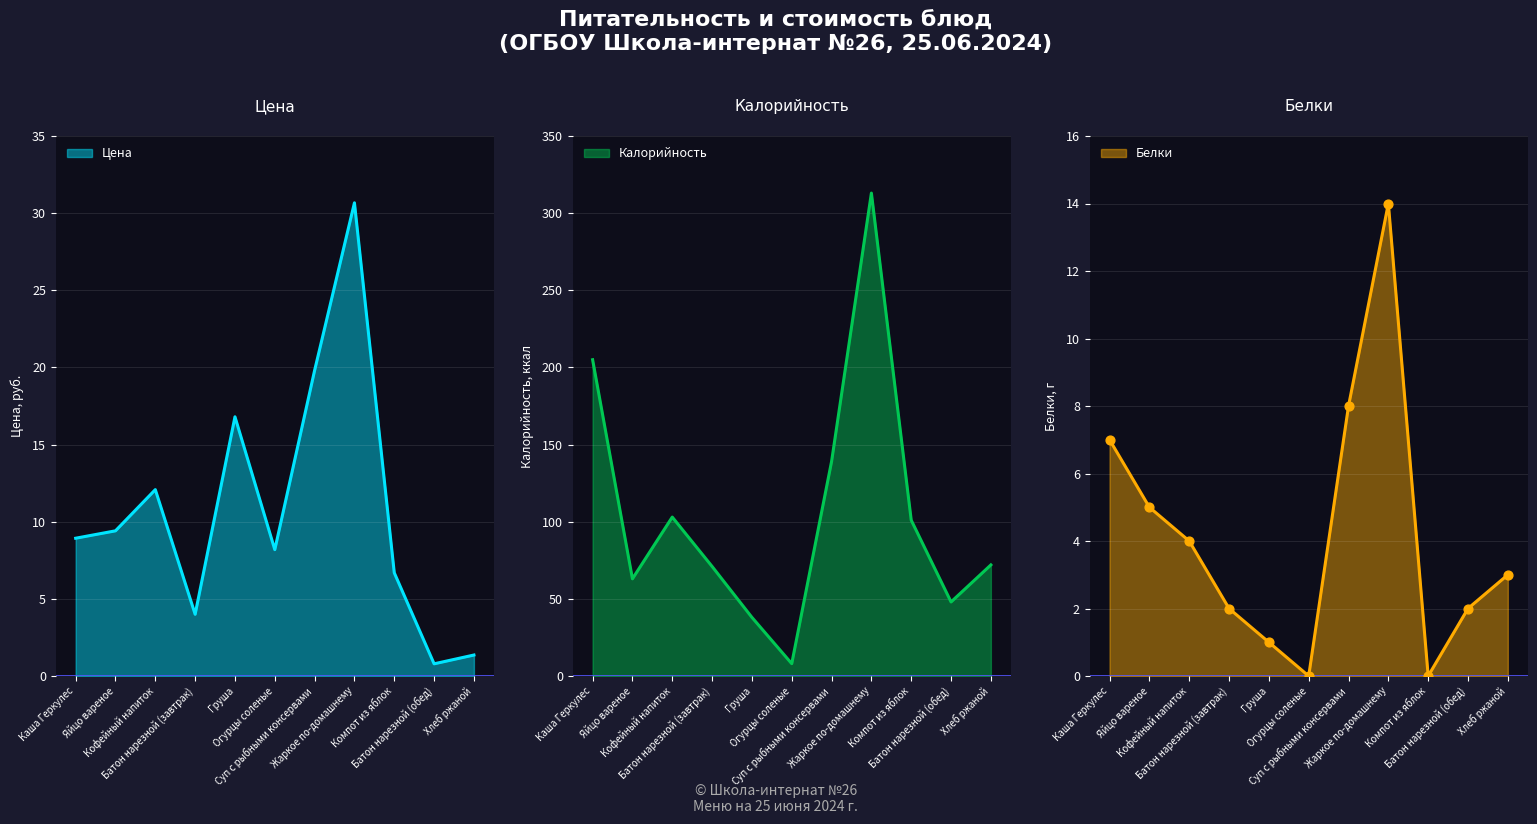

Which series has the widest spread of Y values?

Калорийность